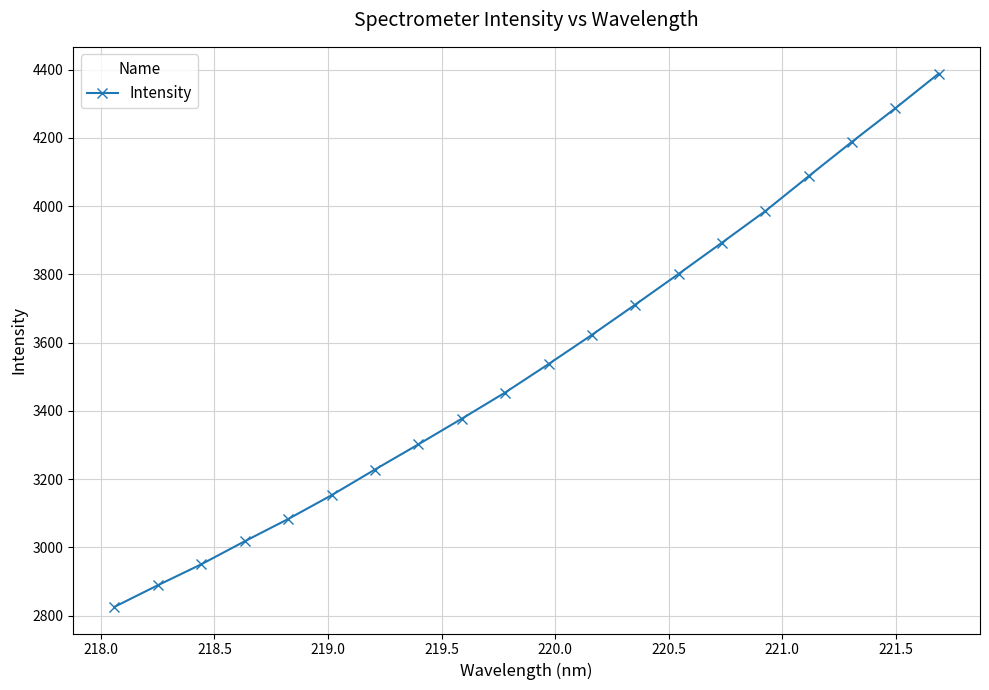

How many distinct data groups are displayed?

1